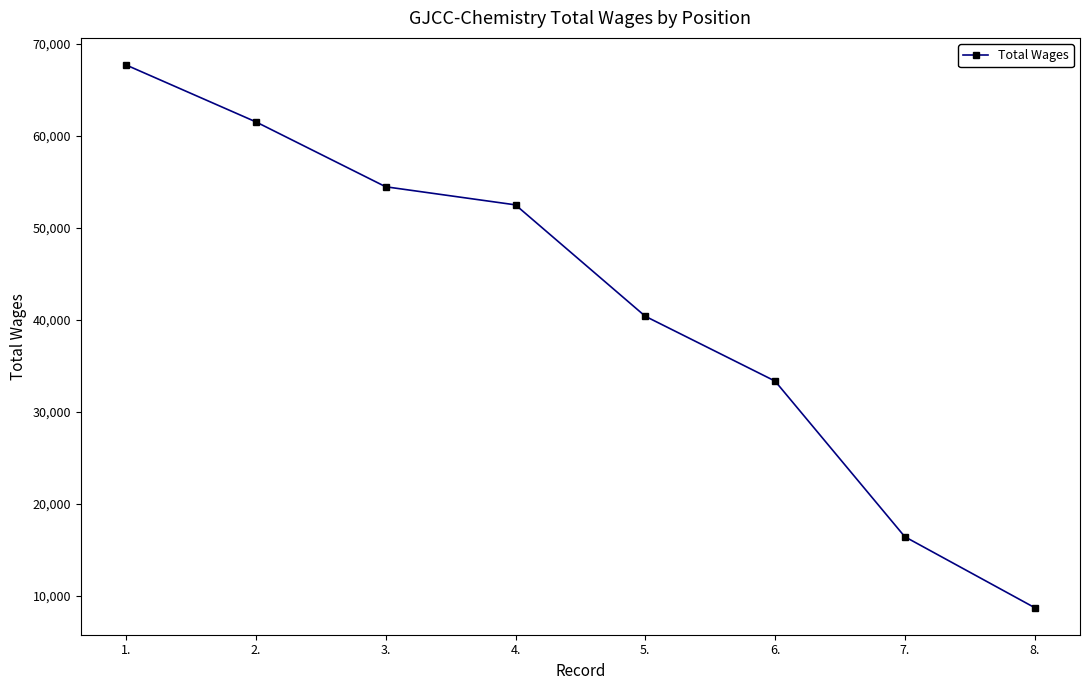

What position from the right is 2.?

7